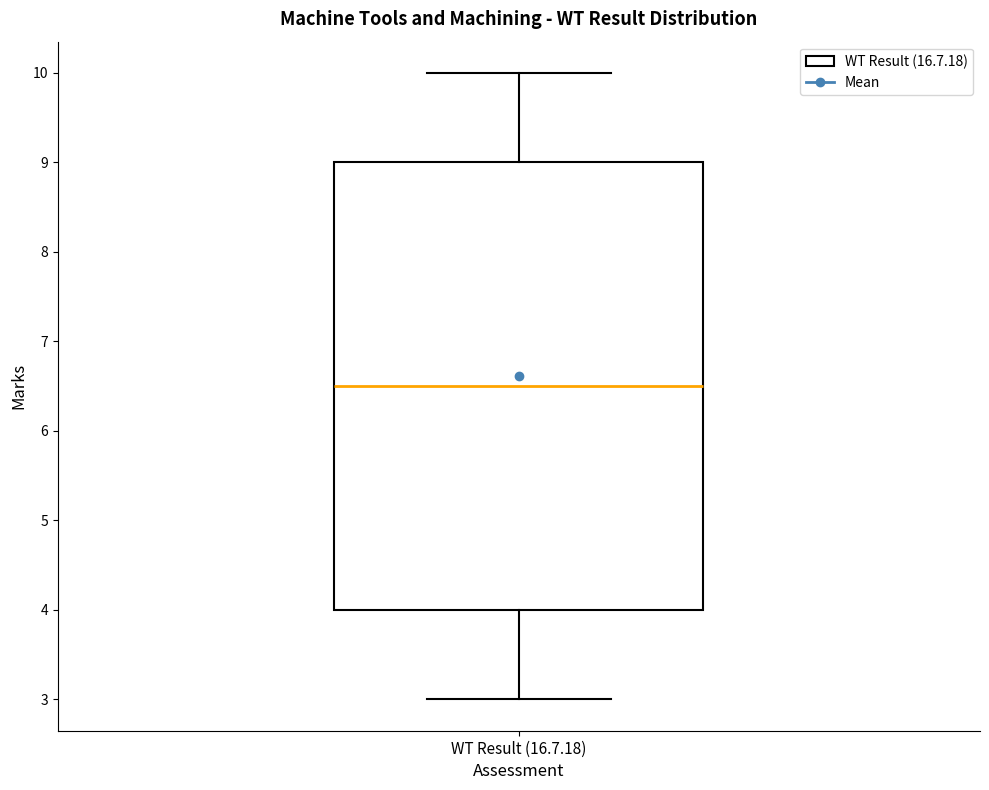

Read this box plot against the y-axis: the position of the median line, the range covered by the box, and the ends of both whiskers. The values are not printed on the chart, so give them approximately, as read against the axis.

median 6.5, box 4.0 to 9.0, whiskers 3.0 to 10.0